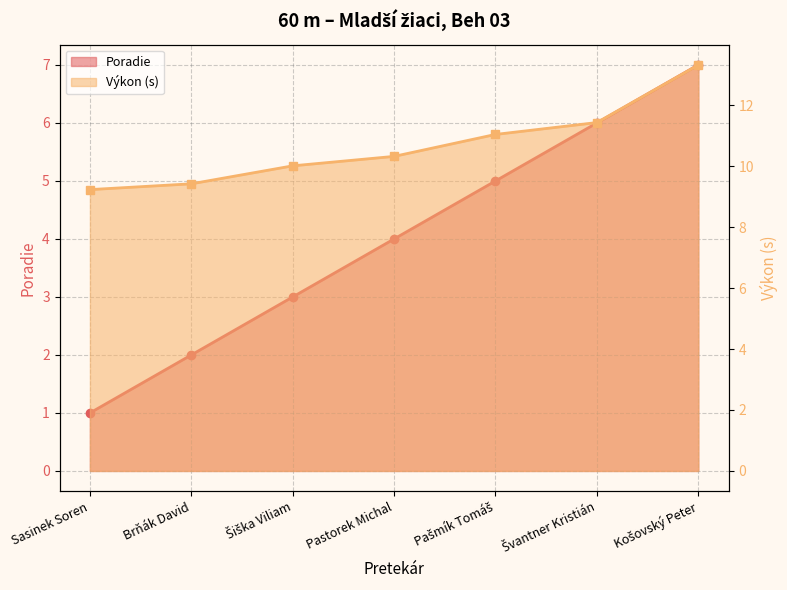

What is the label of the 4th point from the right?

Pastorek Michal